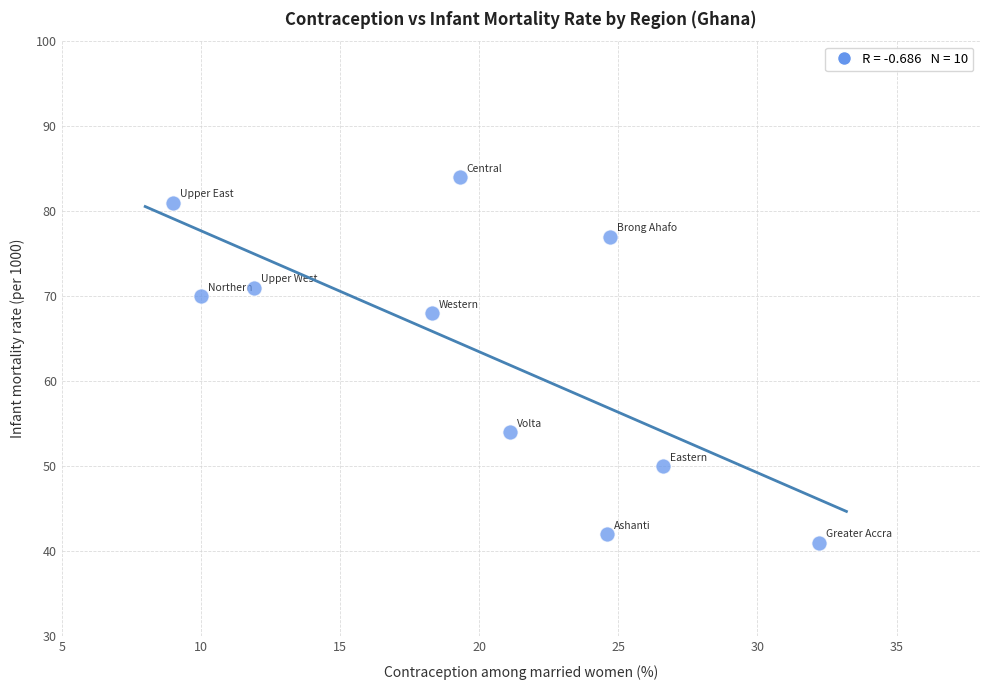

What Y value in the scatter plot is closest to 62?

68